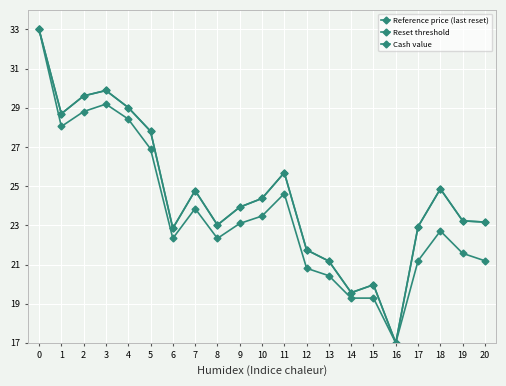

Does the chart have visible grid lines?

Yes